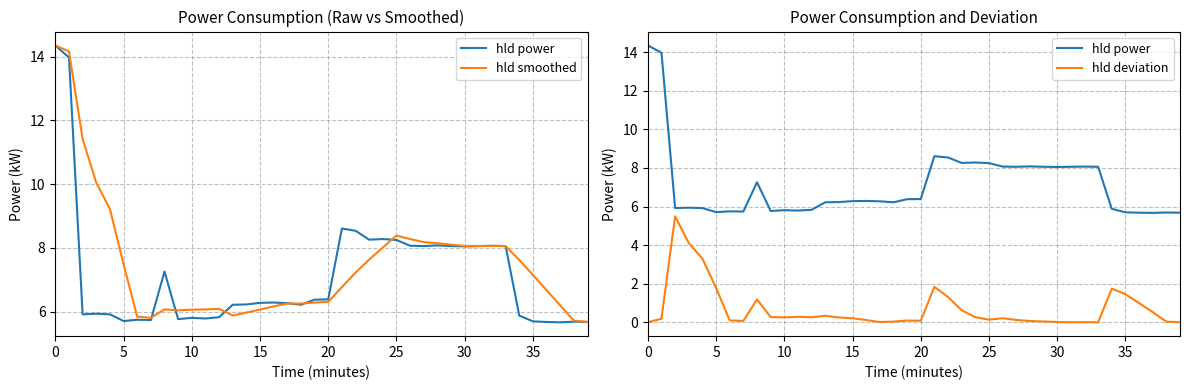

What is the sum of the hld power values at 32 and 11?

13.9